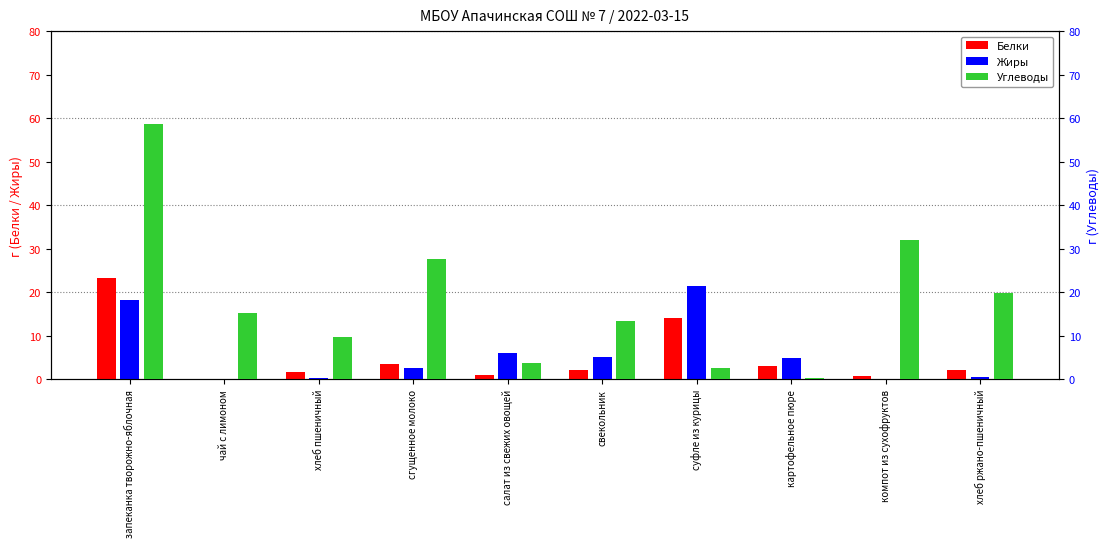

The Жиры series shows 0.0 at чай с лимоном. True or false?

False